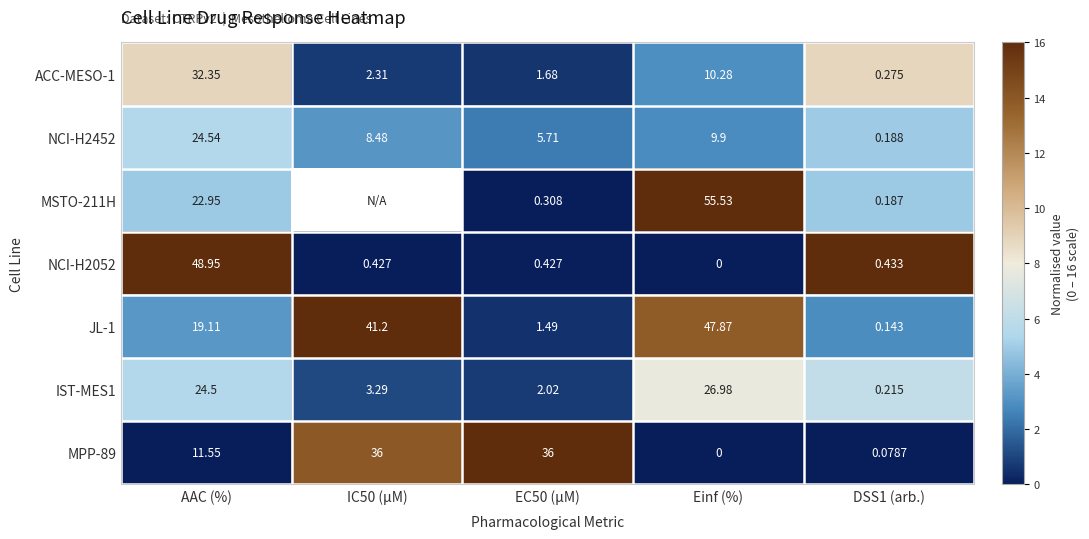

At how many categories does at least one series exceed 2?

5